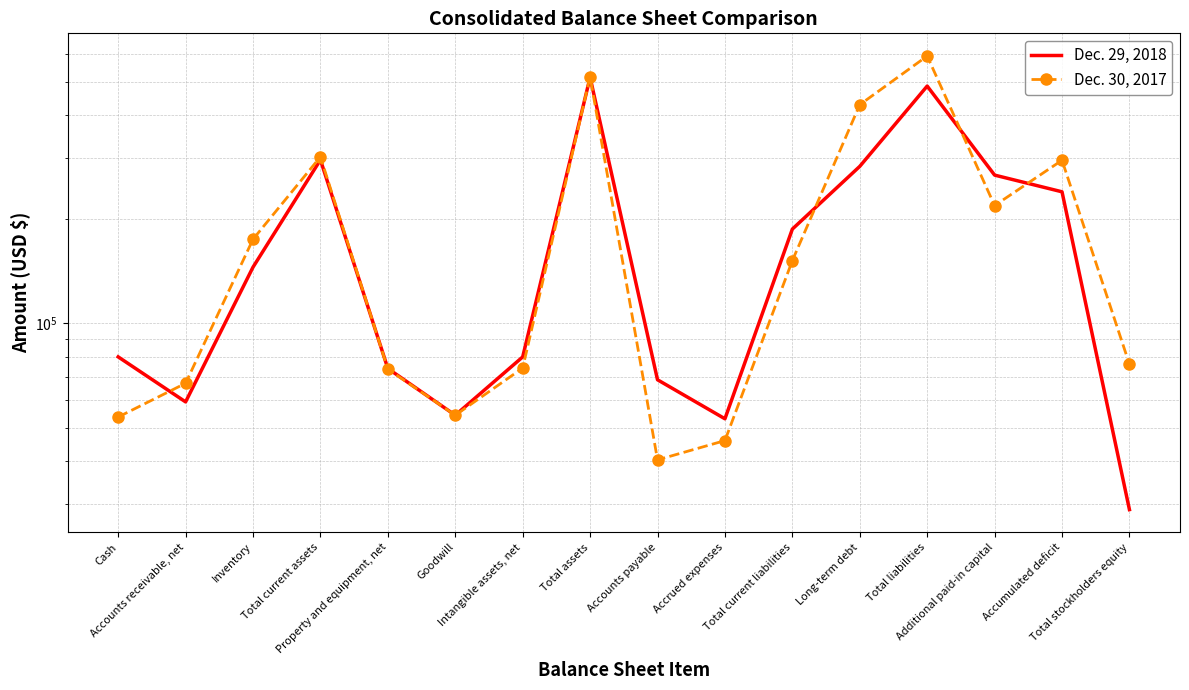

How many values in the Dec. 30, 2017 series exceed 151898?

7